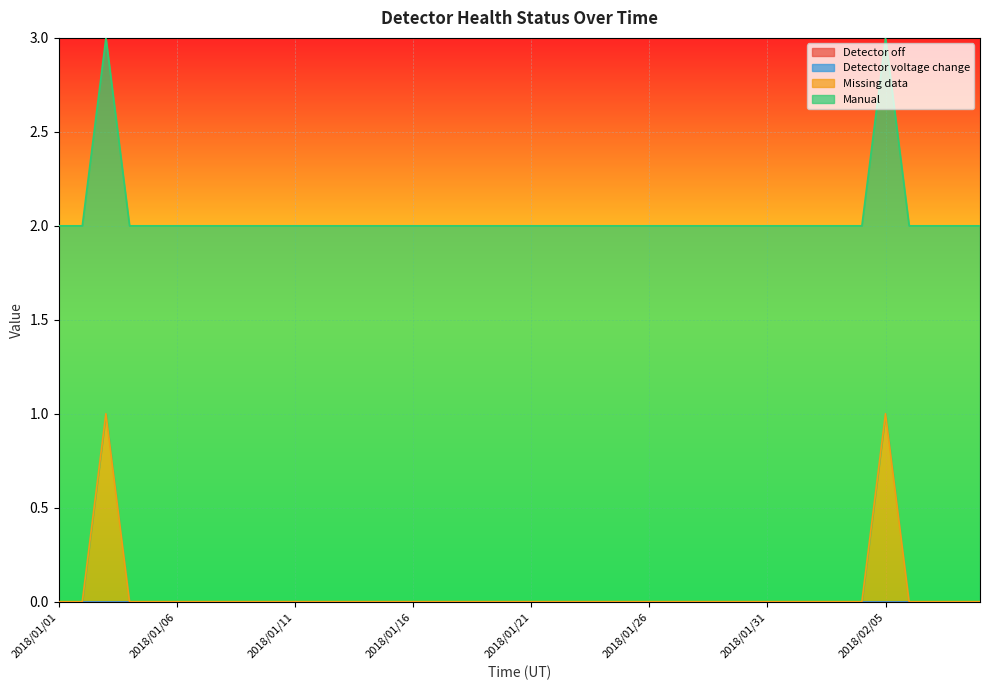

Between 2018/01/14 and 2018/01/22, which series saw the biggest shift?

Detector off